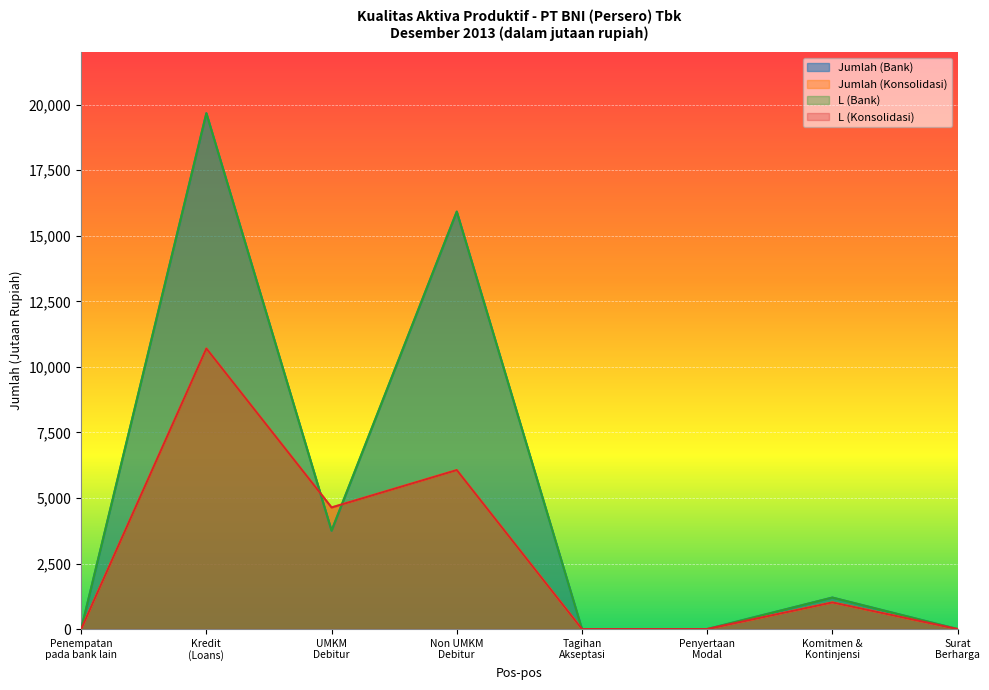

Reading left to right, transcribe all the data shown in this chart.

Jumlah (Bank): Penempatan
pada bank lain=0	Kredit
(Loans)=19674	UMKM
Debitur=3753	Non UMKM
Debitur=15921	Tagihan
Akseptasi=0	Penyertaan
Modal=0	Komitmen &
Kontinjensi=1201	Surat
Berharga=0
Jumlah (Konsolidasi): Penempatan
pada bank lain=0	Kredit
(Loans)=10701	UMKM
Debitur=4637	Non UMKM
Debitur=6064	Tagihan
Akseptasi=0	Penyertaan
Modal=0	Komitmen &
Kontinjensi=1016	Surat
Berharga=0
L (Bank): Penempatan
pada bank lain=0	Kredit
(Loans)=19674	UMKM
Debitur=3753	Non UMKM
Debitur=15921	Tagihan
Akseptasi=0	Penyertaan
Modal=0	Komitmen &
Kontinjensi=1201	Surat
Berharga=0
L (Konsolidasi): Penempatan
pada bank lain=0	Kredit
(Loans)=10701	UMKM
Debitur=4637	Non UMKM
Debitur=6064	Tagihan
Akseptasi=0	Penyertaan
Modal=0	Komitmen &
Kontinjensi=1016	Surat
Berharga=0